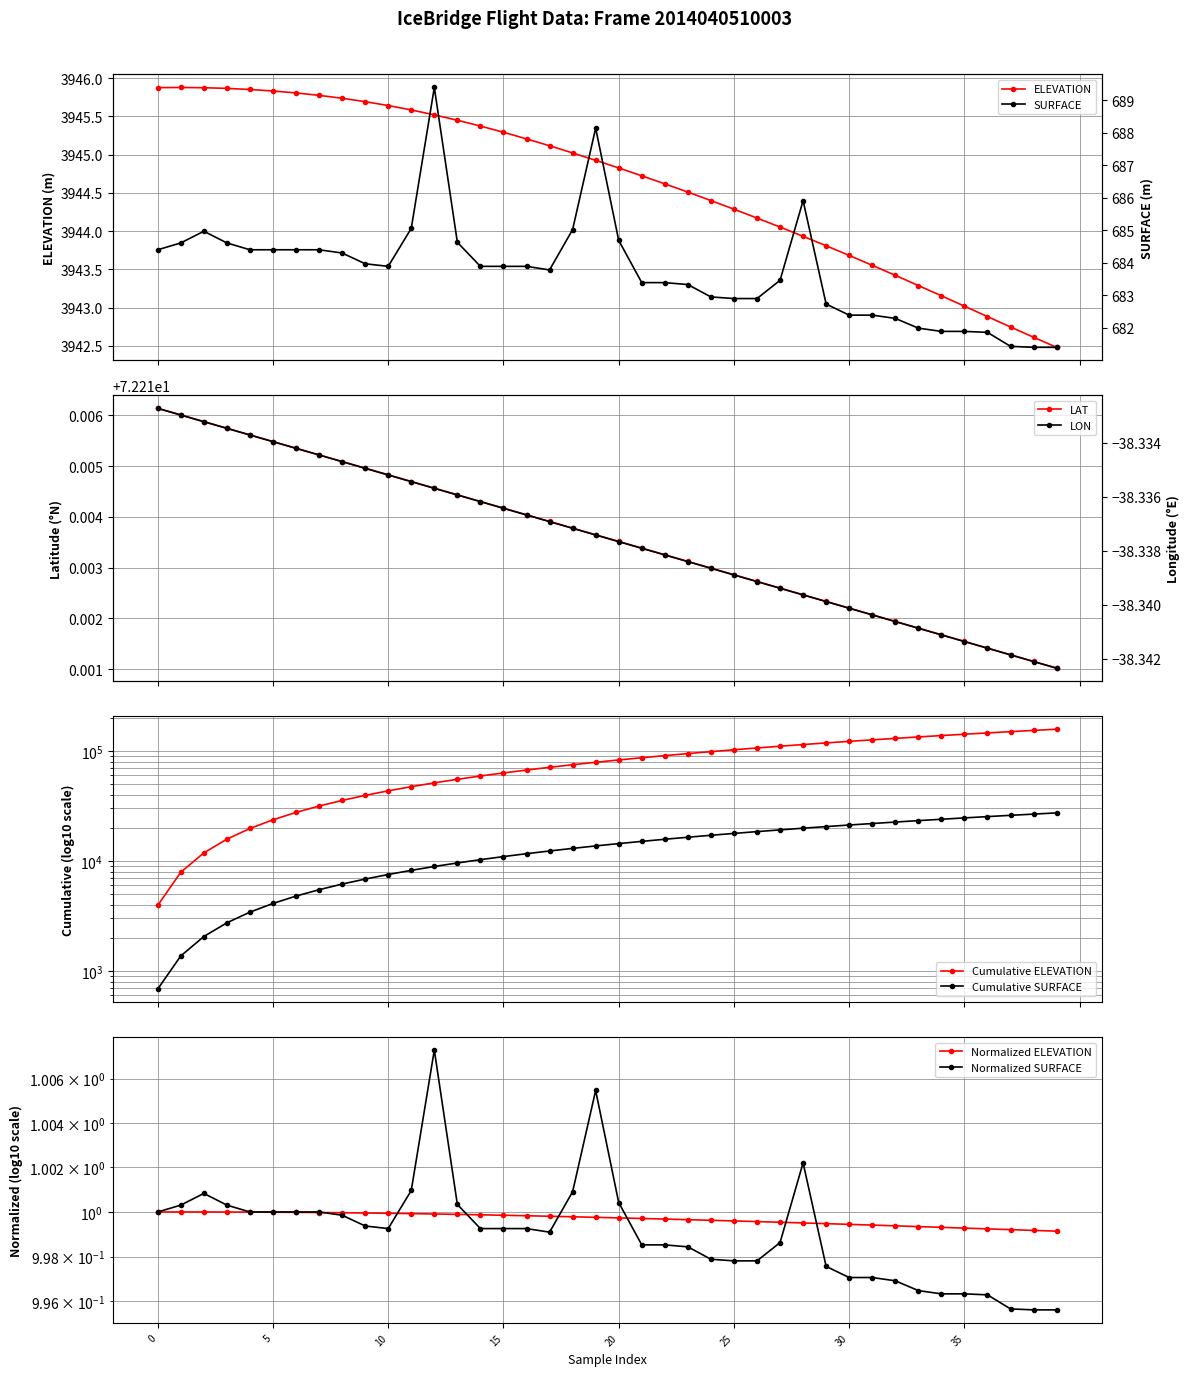

At which category is the sum across all series the highest?

12